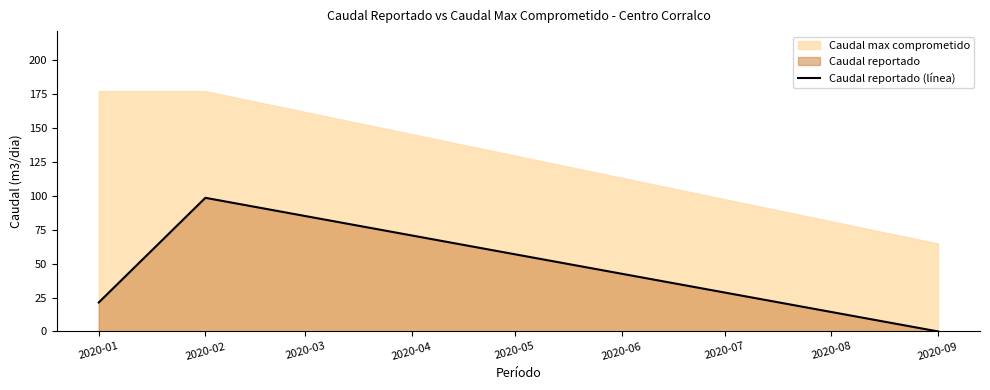

The value of Caudal reportado (línea) at 2020-01 is 21.4. True or false?

True